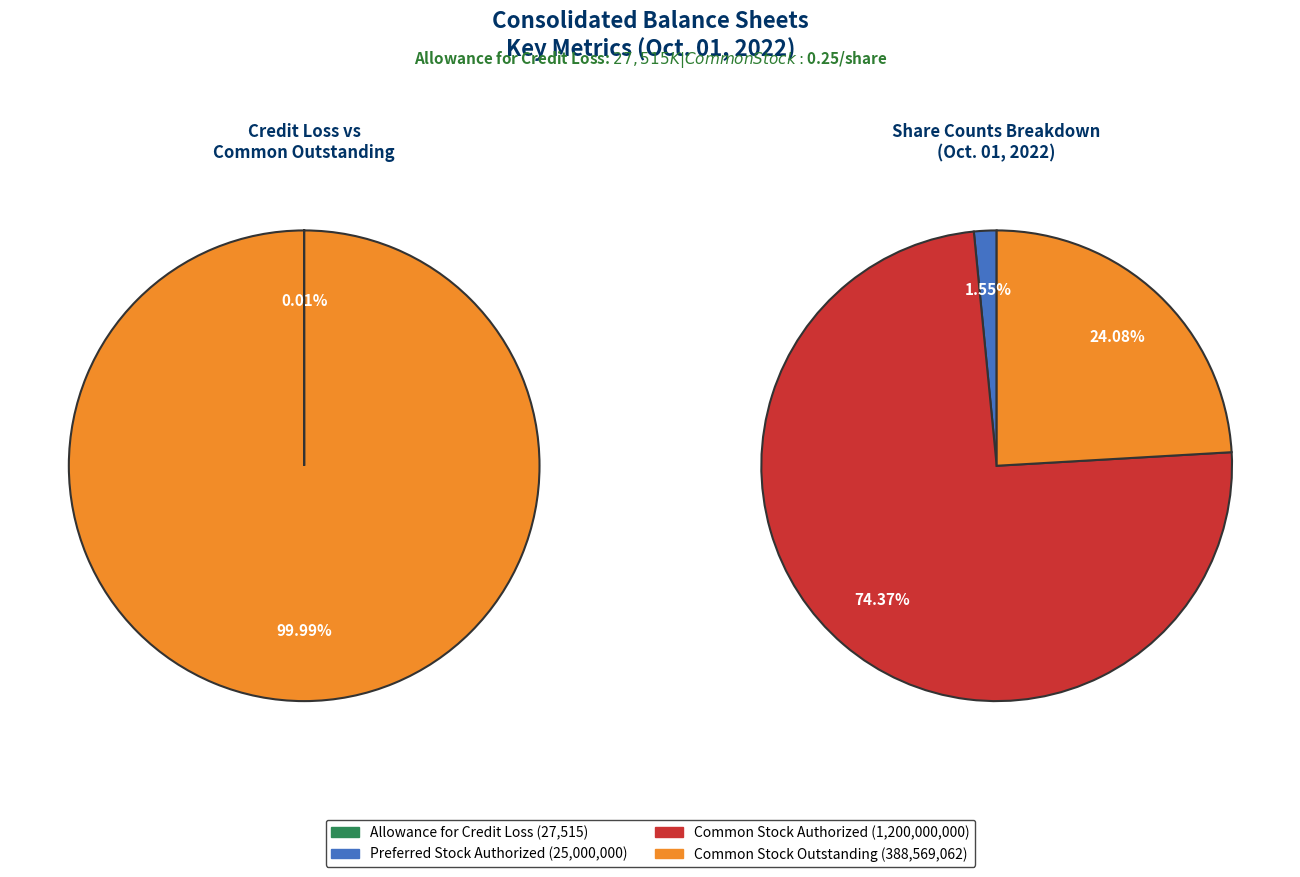

True or false: Allowance for credit loss accounts for 0% of the total.

True